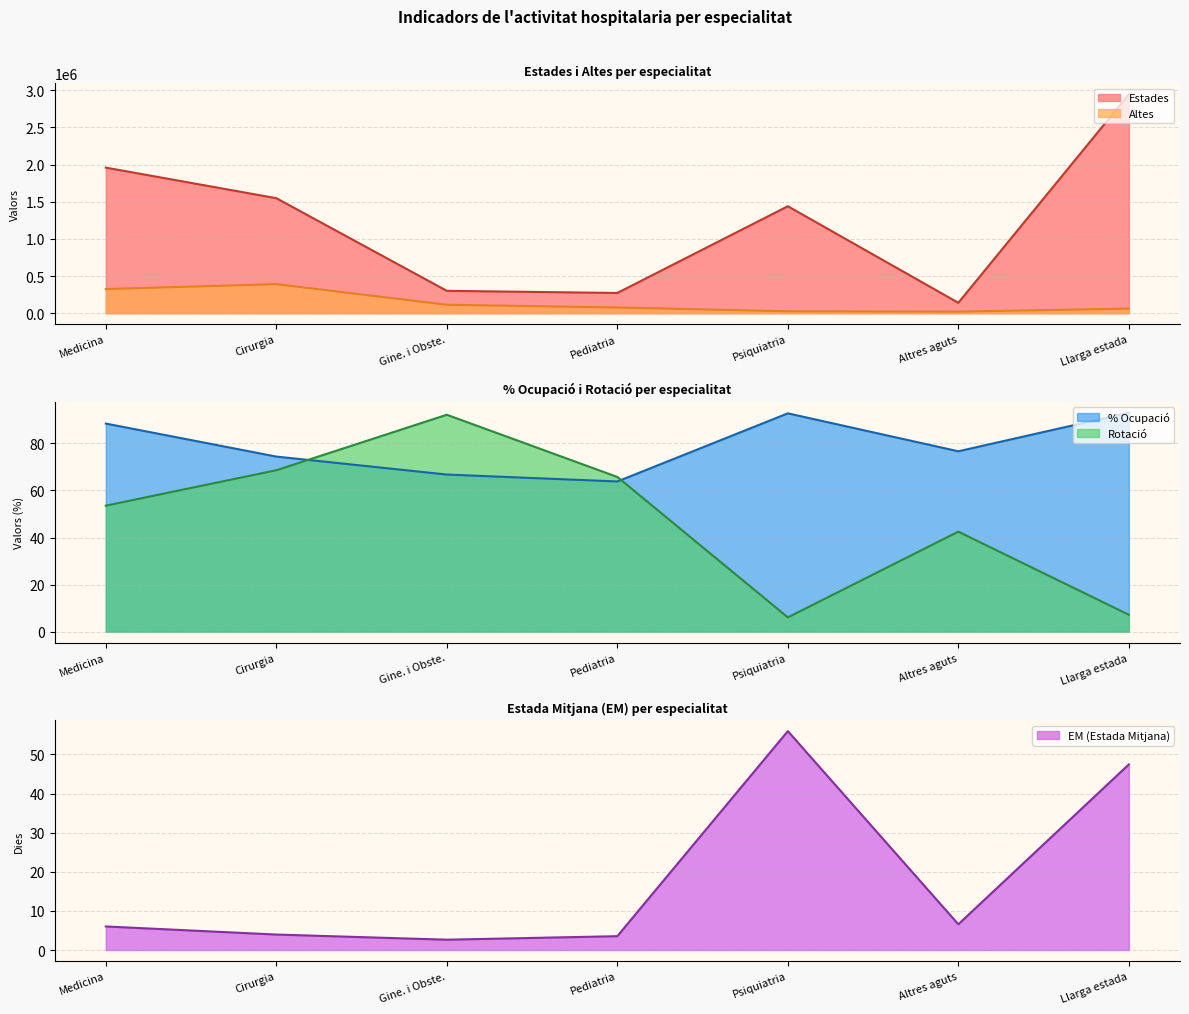

True or false: Altes and Rotacio cross at least once.

False